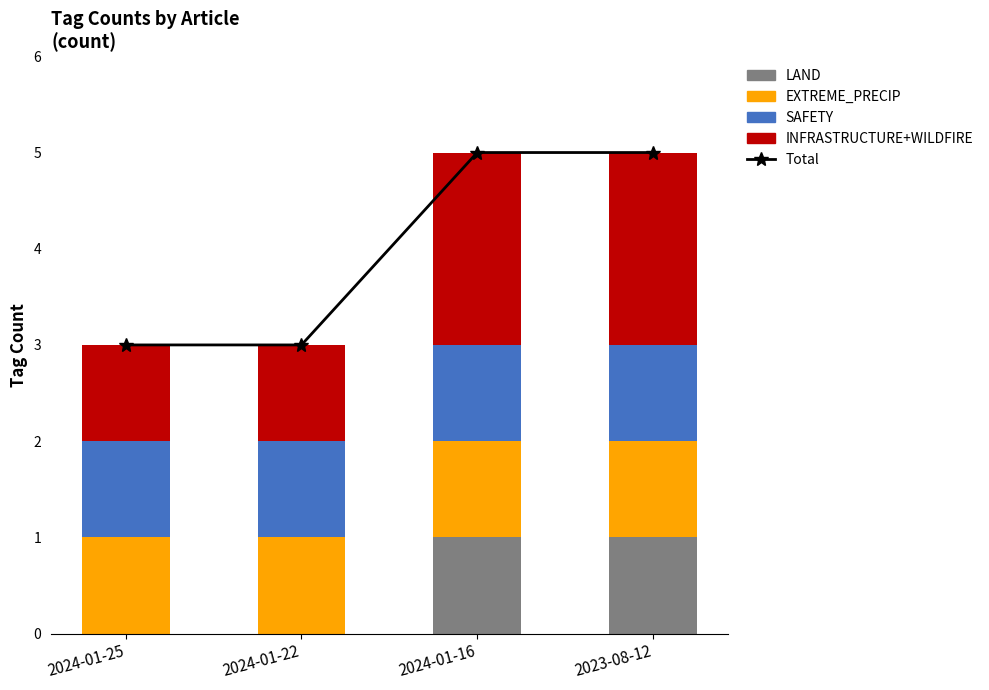

Which series changed the most between 2024-01-25 and 2023-08-12?

Total